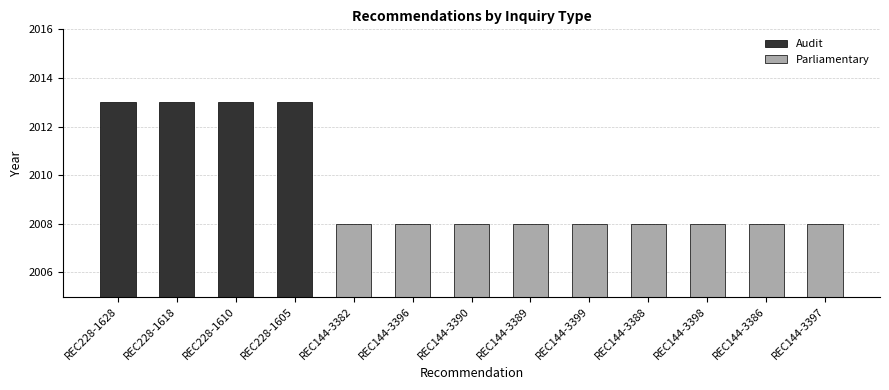

Is it true that the value at REC144-3386 is 2008?

True